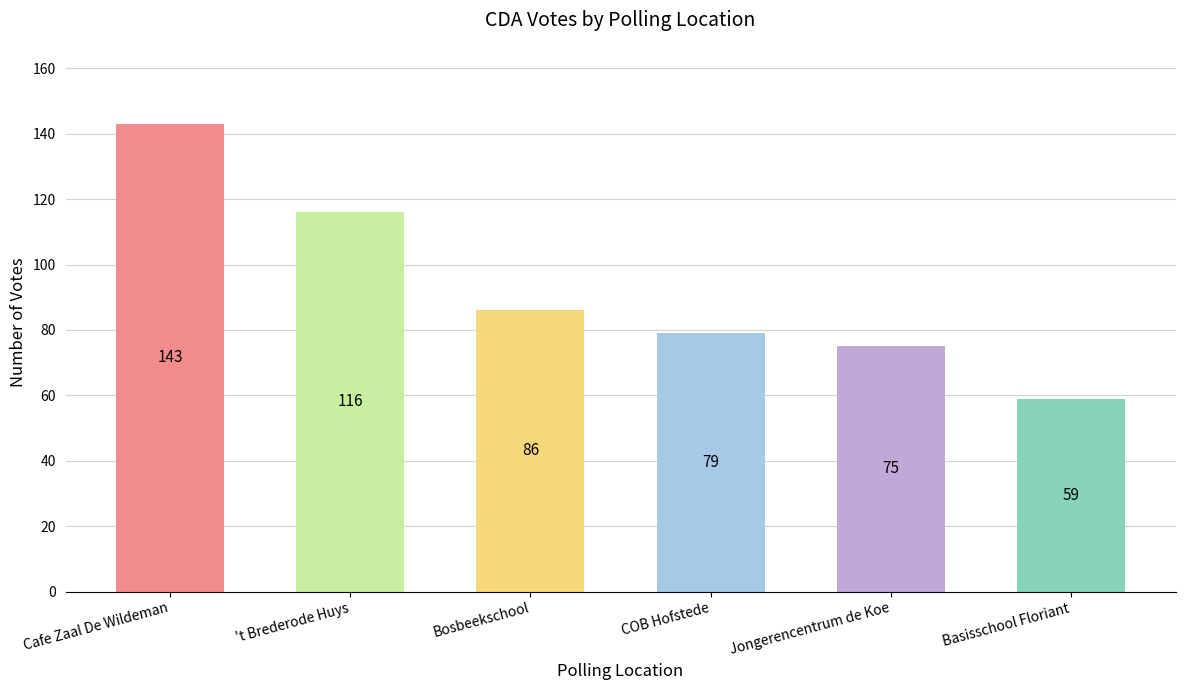

True or false: the data shows 63 at 't Brederode Huys.

False